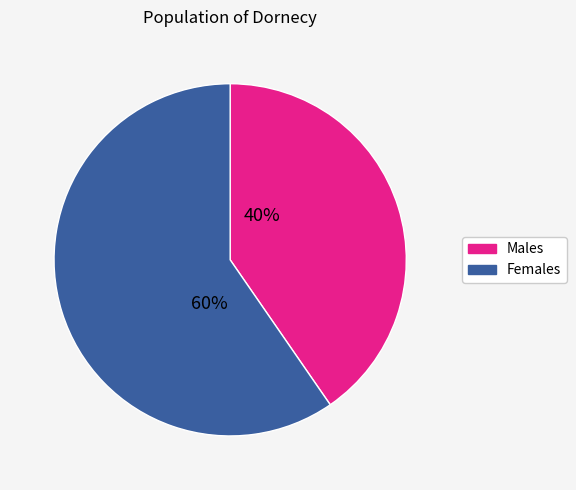

Is there a majority slice in this chart?

Yes